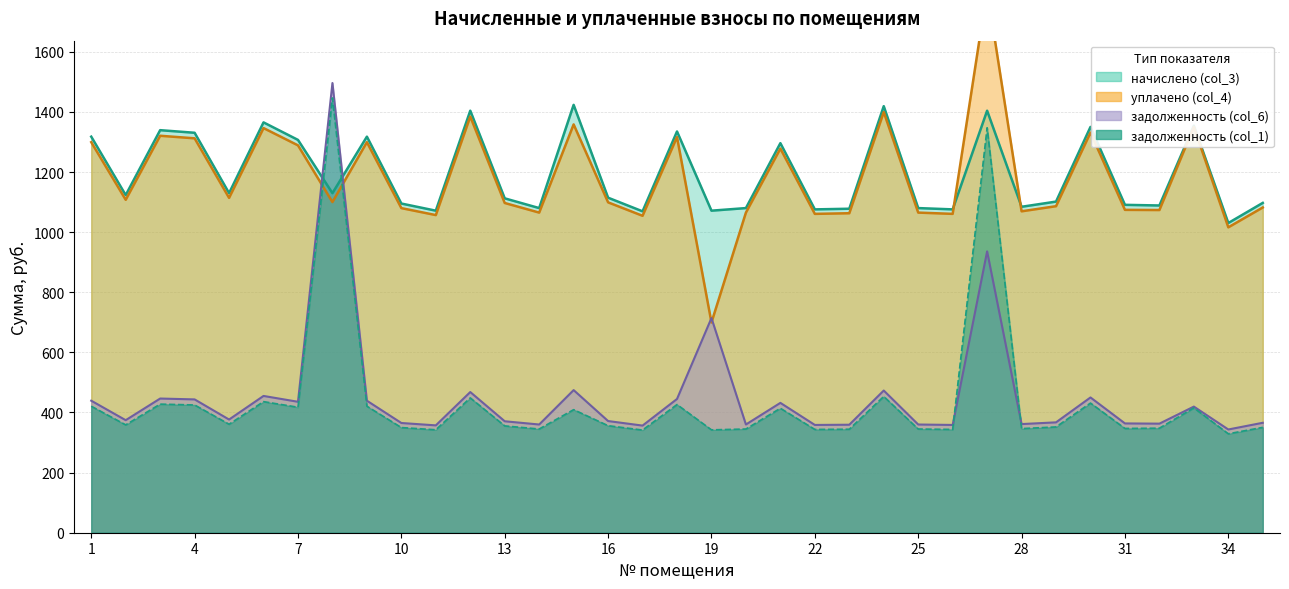

How many lines are shown in the chart?

4